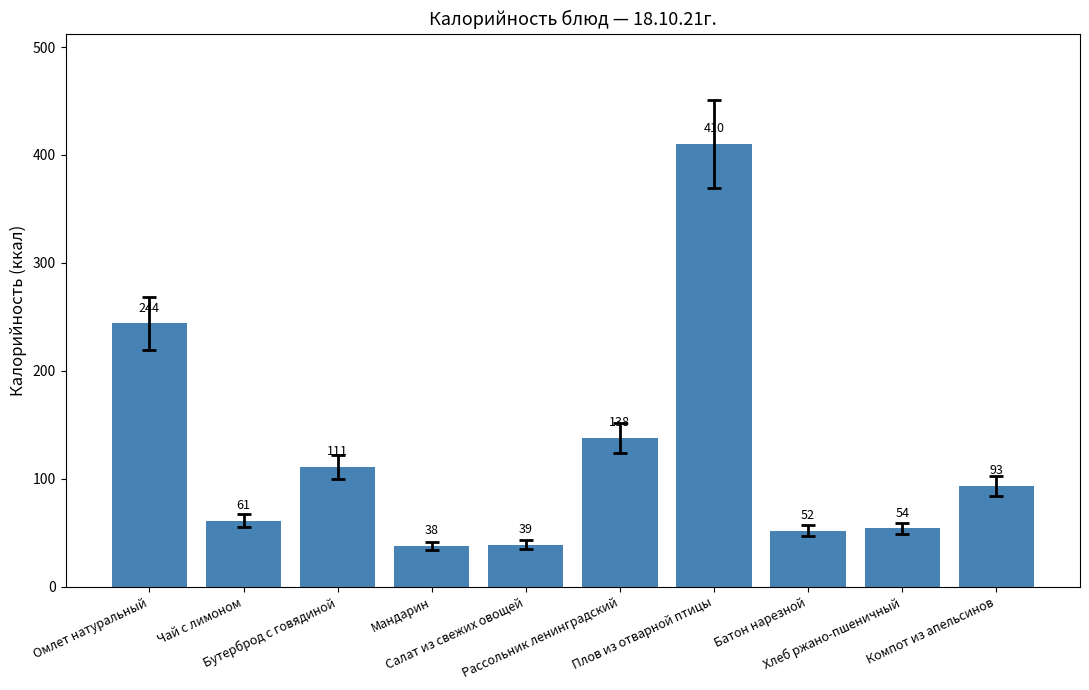

What is the average value?

124